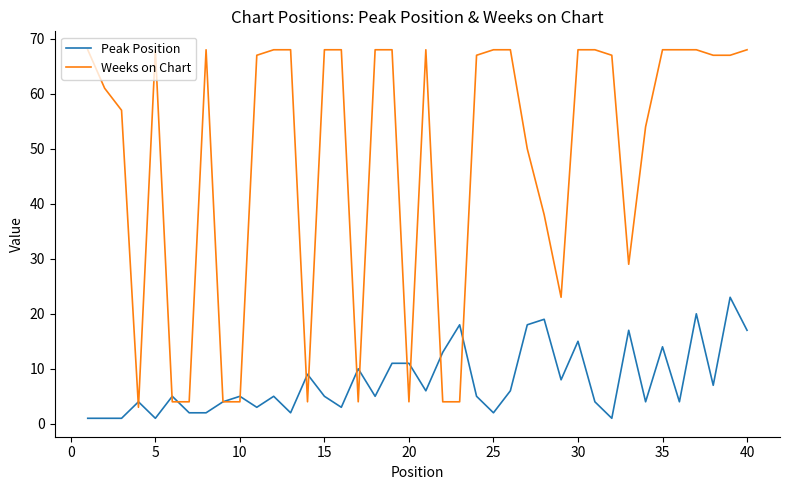

What is the maximum value for Peak Position?

23